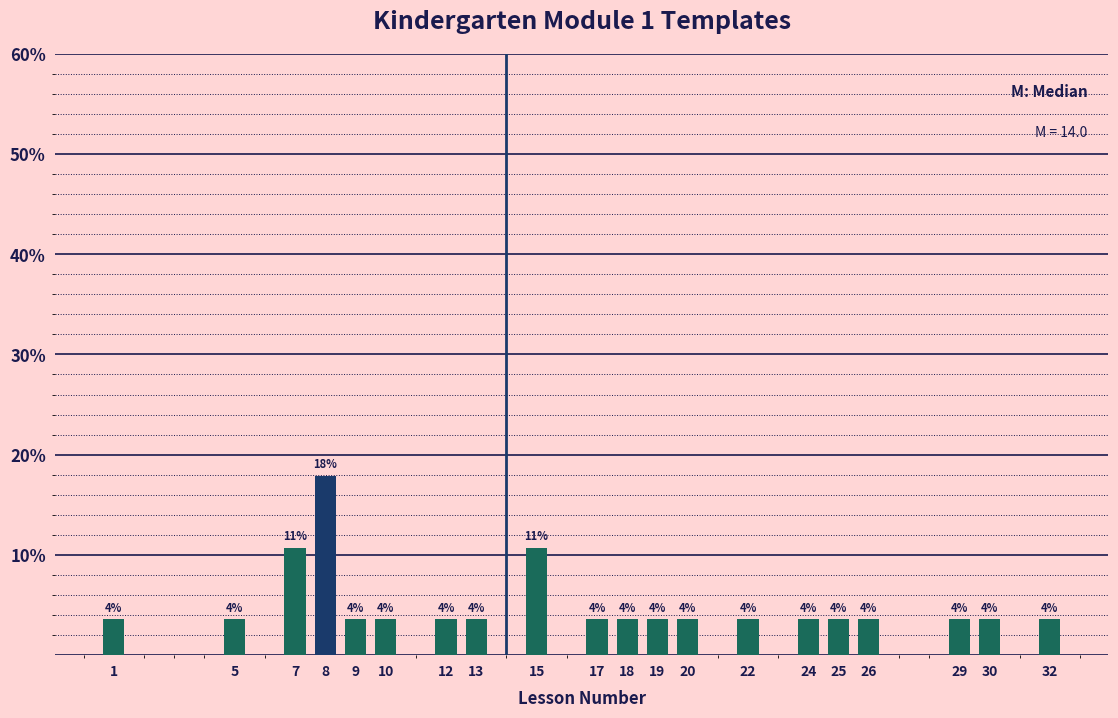

Does the chart contain any negative values?

No